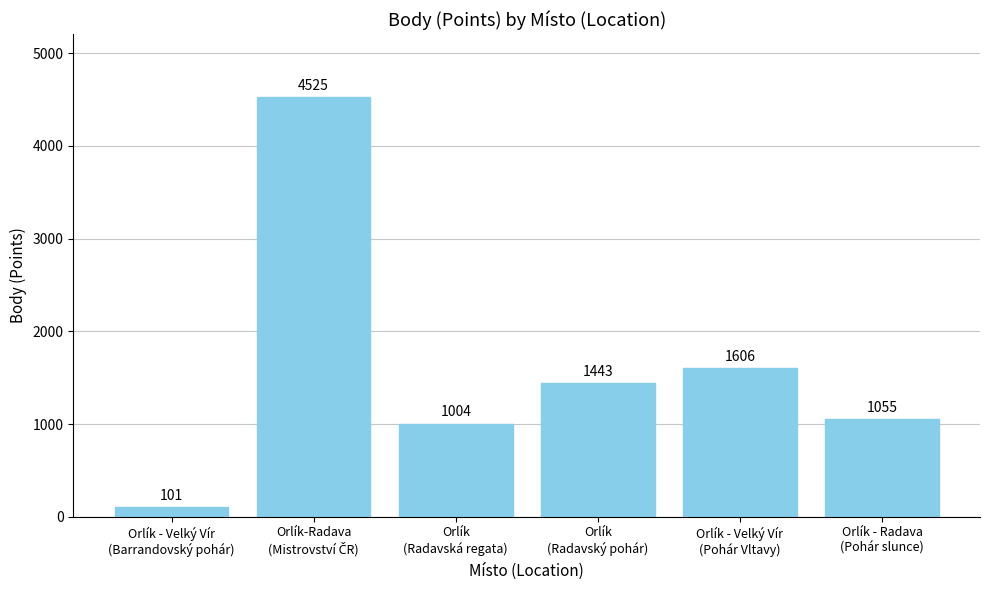

What is the smallest value displayed?

101